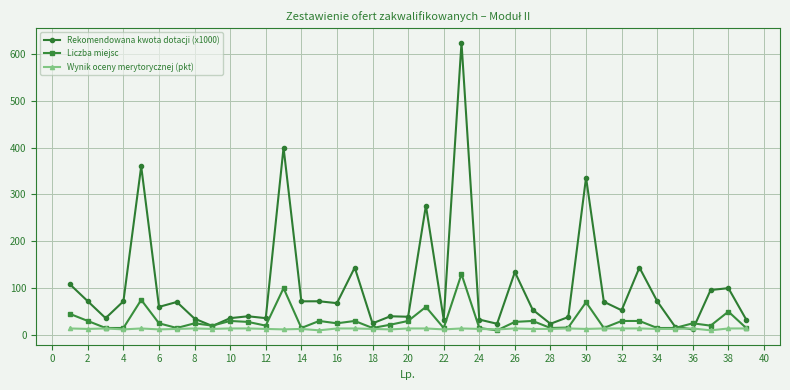

What is the highest value of the Wynik oceny merytorycznej (pkt) series?

14.0